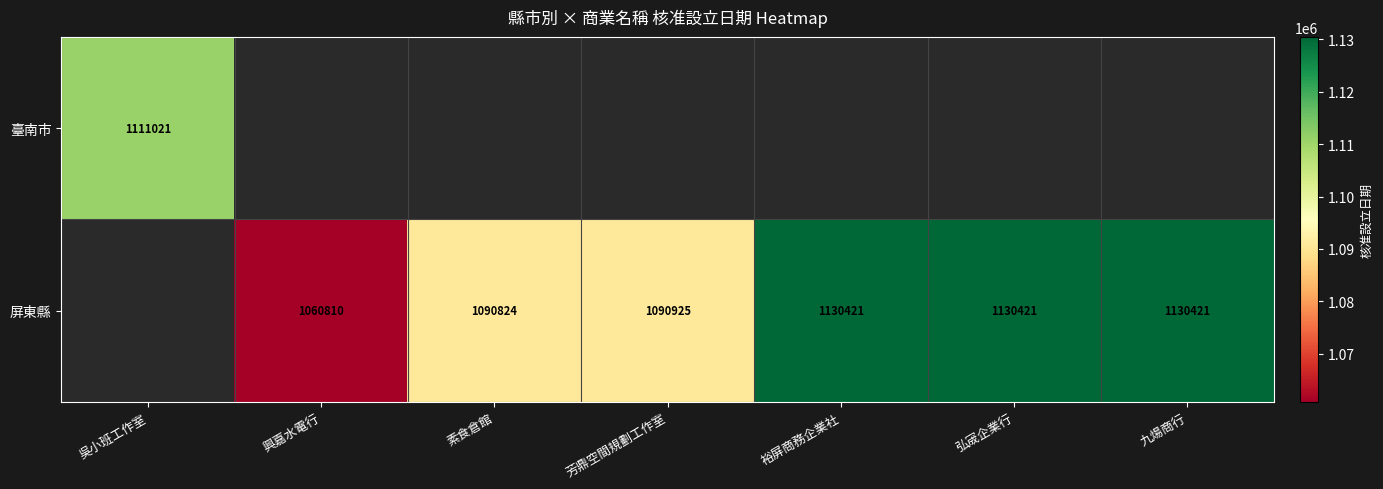

The 屏東縣 series shows 1130421 at 弘宬企業行. True or false?

True